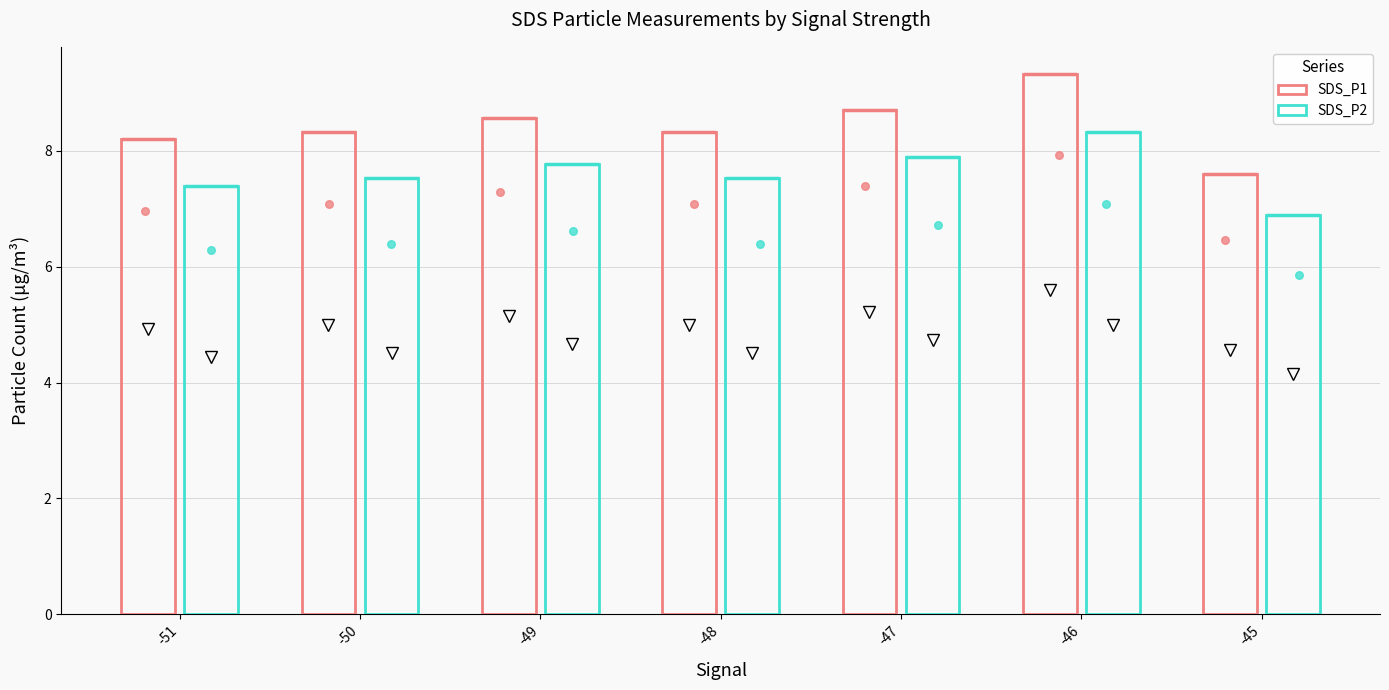

Which series has the widest spread of Y values?

SDS_P1